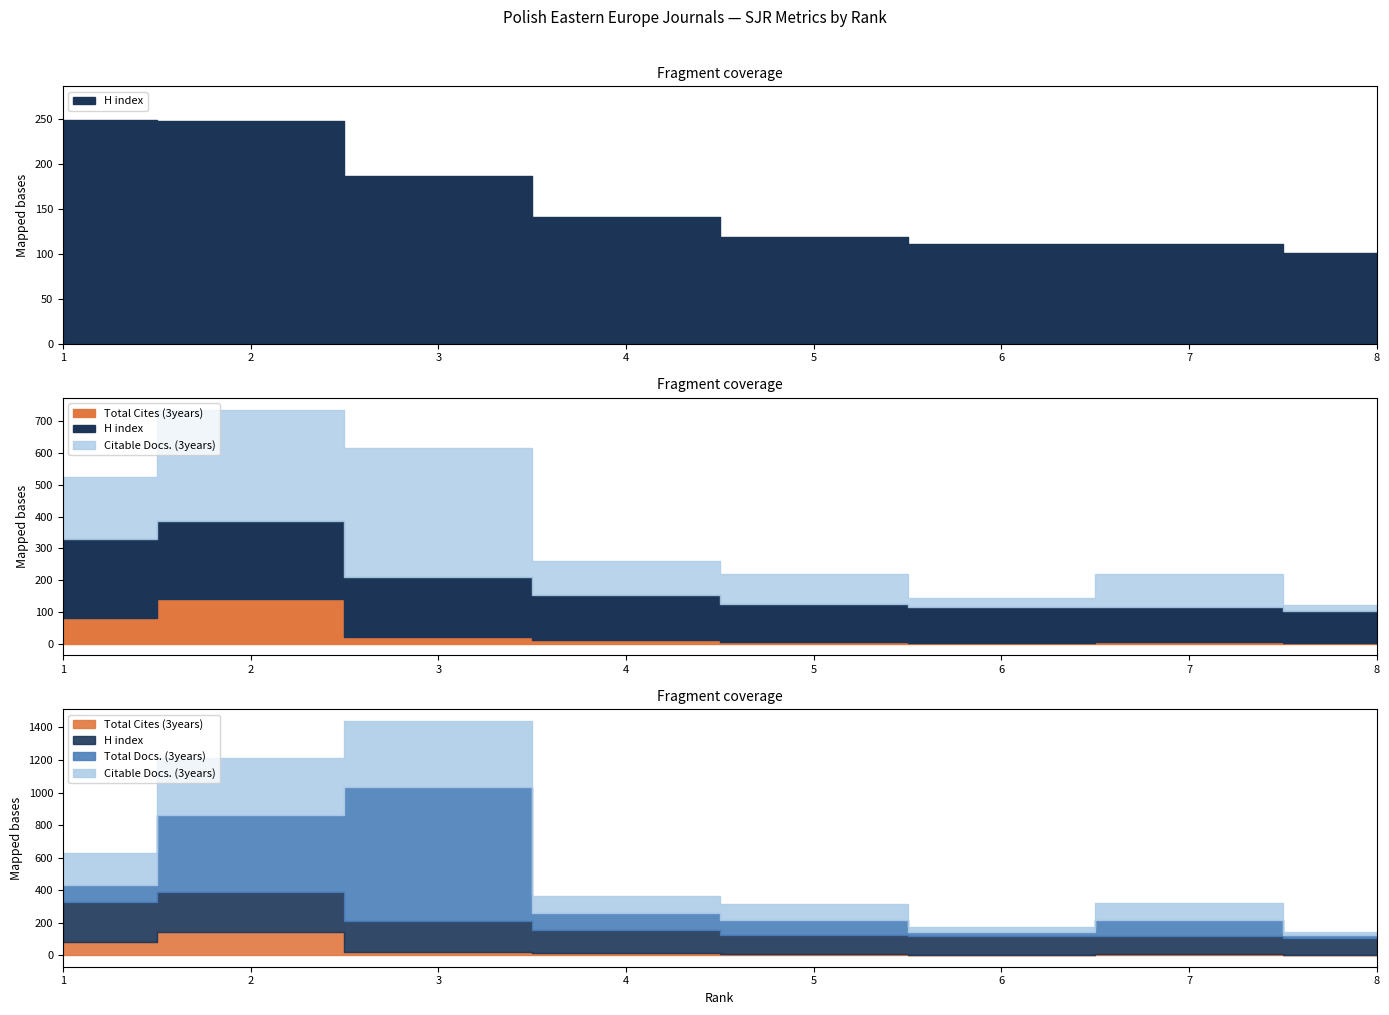

Which series has the largest total across all categories?

Total Docs. (3years)